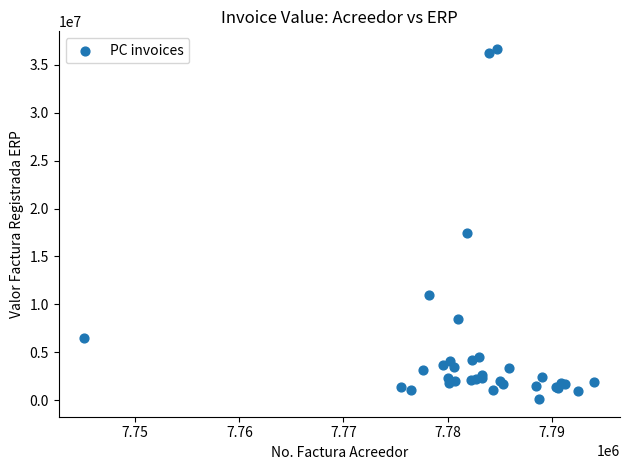

What Y value in the scatter plot is closest to 18383466?

17423396